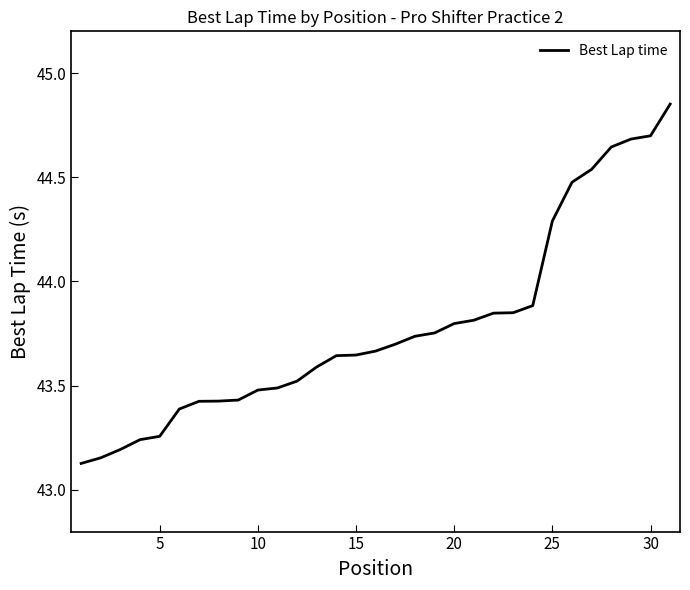

What is the difference between the maximum and minimum values?

1.7